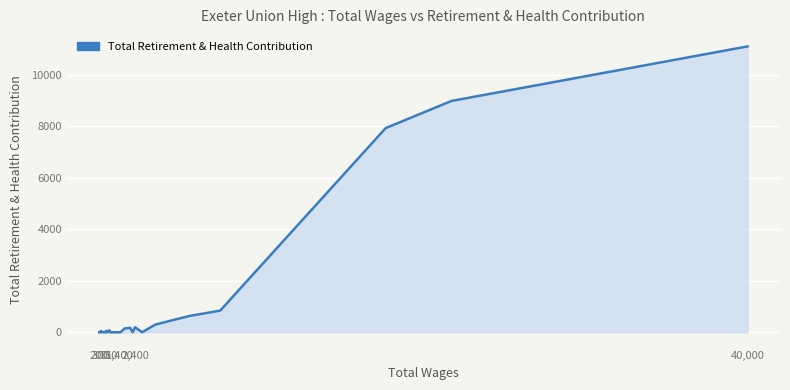

What is the greatest value displayed?

11094